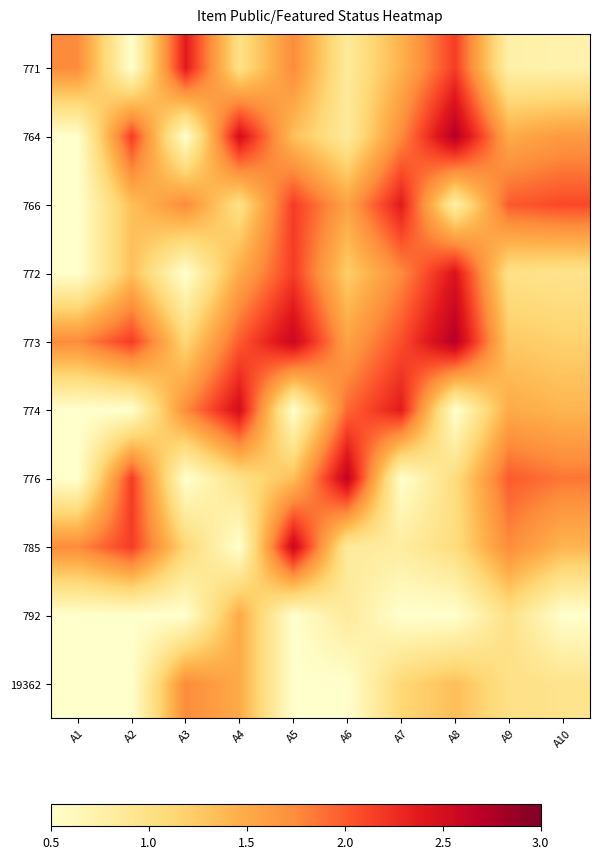

List the series in order of their peak value, lowest first.

792, 19362, 771, 766, 772, 774, 785, 776, 764, 773